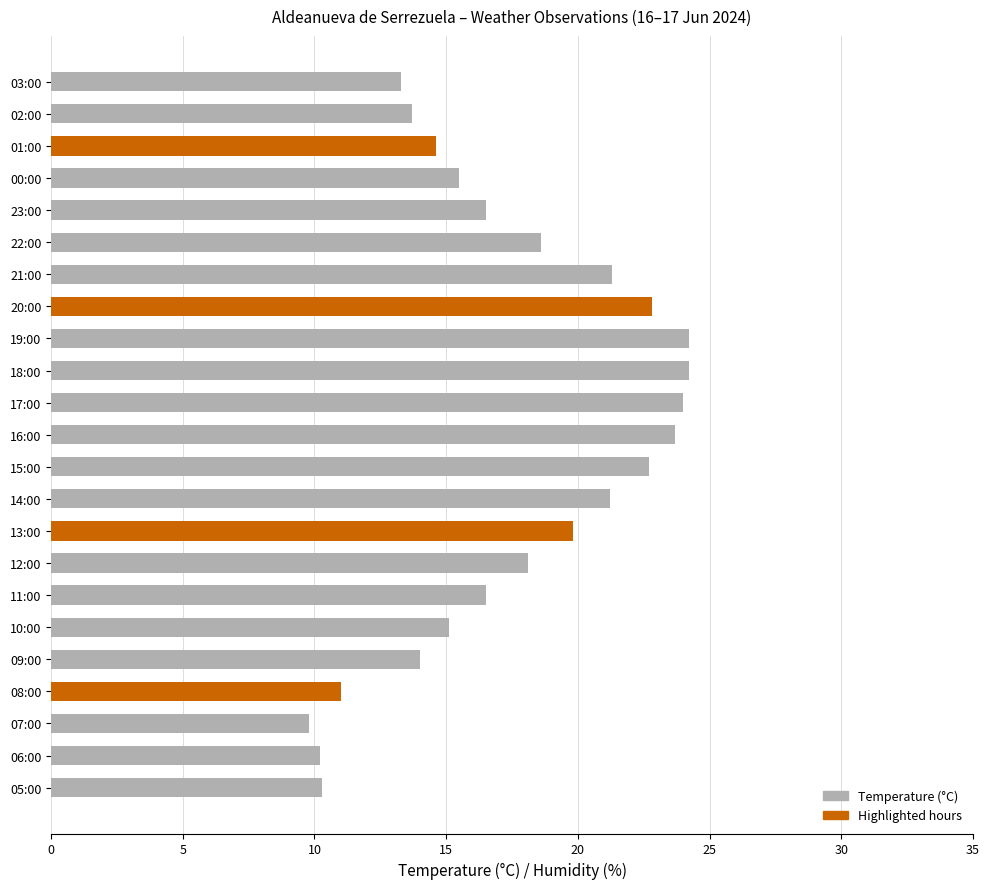

How many data points does each series have?

23